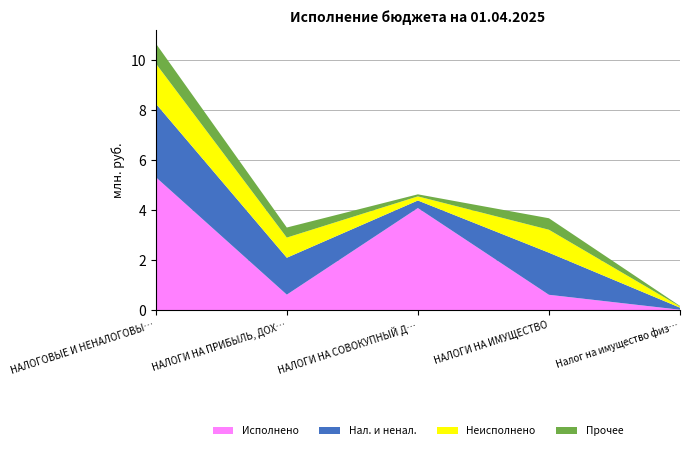

Reading left to right, extract all data points from this chart.

Утвержденные назначения: НАЛОГОВЫЕ И НЕНАЛОГОВЫЕ ДОХОДЫ=10679800.0	НАЛОГИ НА ПРИБЫЛЬ, ДОХОДЫ=3304700.0	НАЛОГИ НА СОВОКУПНЫЙ ДОХОД=3535800.0	НАЛОГИ НА ИМУЩЕСТВО=3675700.0	Налог на имущество физических лиц=164100.0
Исполнено: НАЛОГОВЫЕ И НЕНАЛОГОВЫЕ ДОХОДЫ=5323982.7	НАЛОГИ НА ПРИБЫЛЬ, ДОХОДЫ=616861.8	НАЛОГИ НА СОВОКУПНЫЙ ДОХОД=4084916.9	НАЛОГИ НА ИМУЩЕСТВО=611207.1	Налог на имущество физических лиц=12974.7
Неисполненные назначения: НАЛОГОВЫЕ И НЕНАЛОГОВЫЕ ДОХОДЫ=5355817.3	НАЛОГИ НА ПРИБЫЛЬ, ДОХОДЫ=2687838.2	НАЛОГИ НА СОВОКУПНЫЙ ДОХОД=549116.9	НАЛОГИ НА ИМУЩЕСТВО=3064492.9	Налог на имущество физических лиц=151125.3